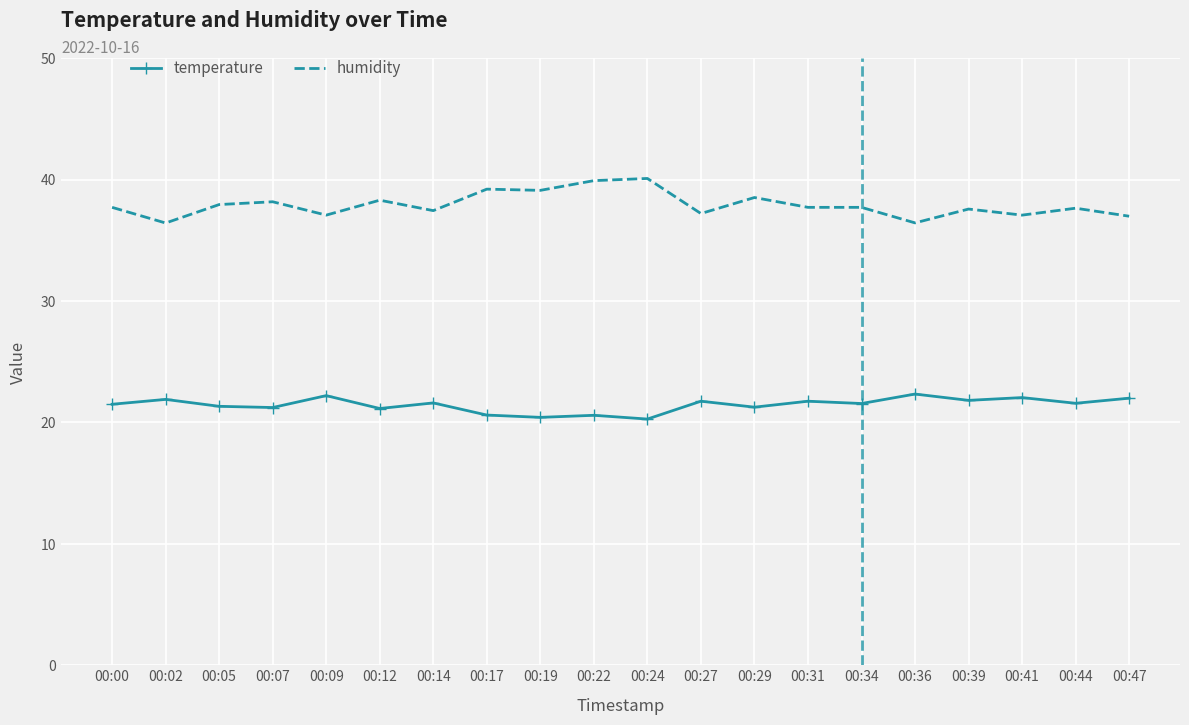

The value of humidity at 00:12 is 38.3. True or false?

True